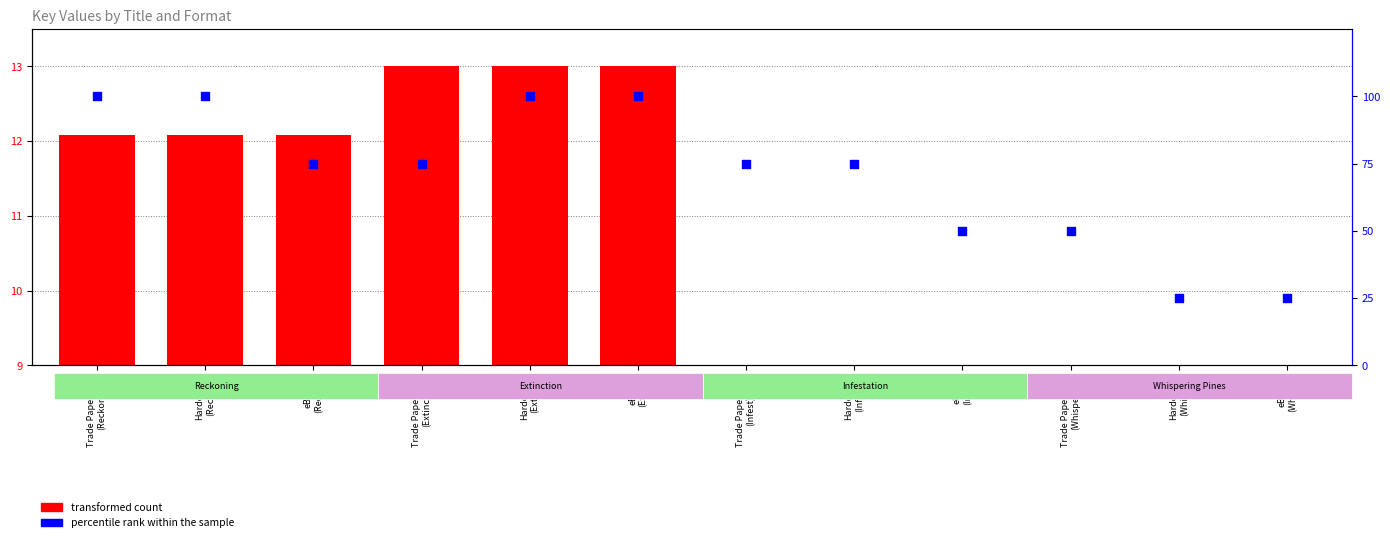

Between Hardcover
(Reckon) and Hardcover
(Infest), which is larger?

Hardcover
(Reckon)